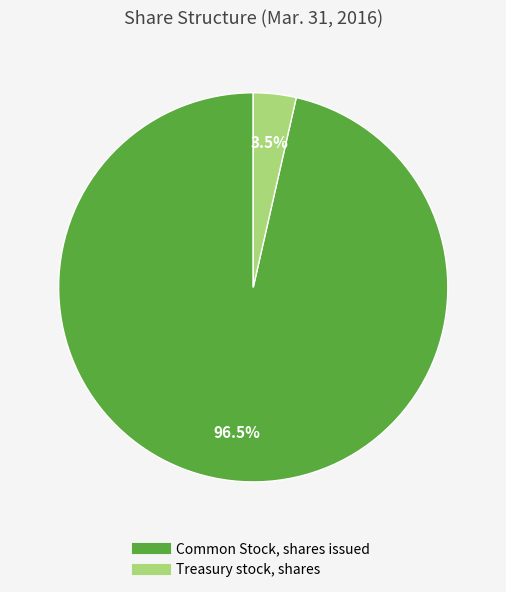

Count the number of slices in the pie.

2